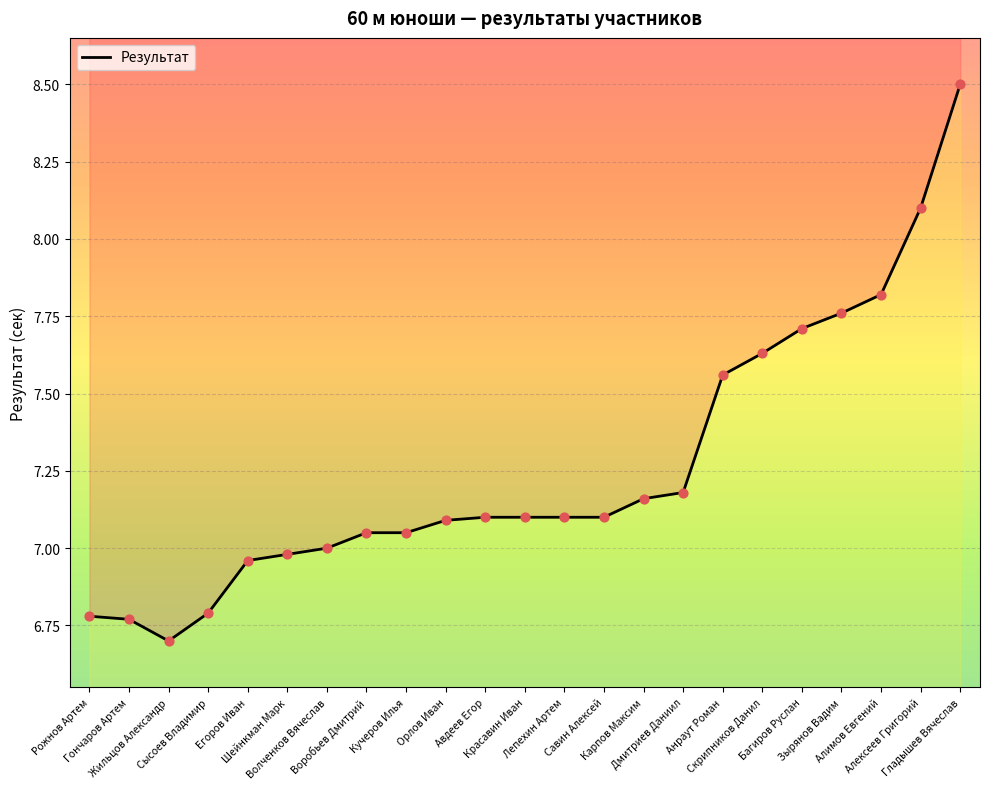

Approximately how many times larger is the value at Алексеев Григорий compared to Гончаров Артем?

1.2